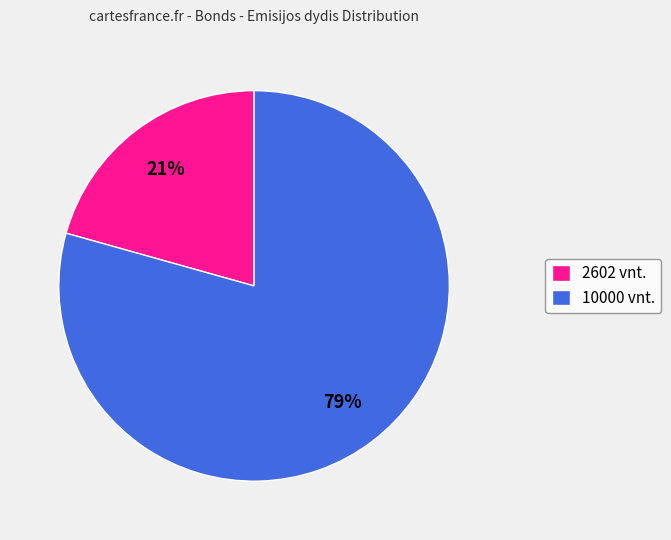

Does 10000 represent more than half of the total?

Yes